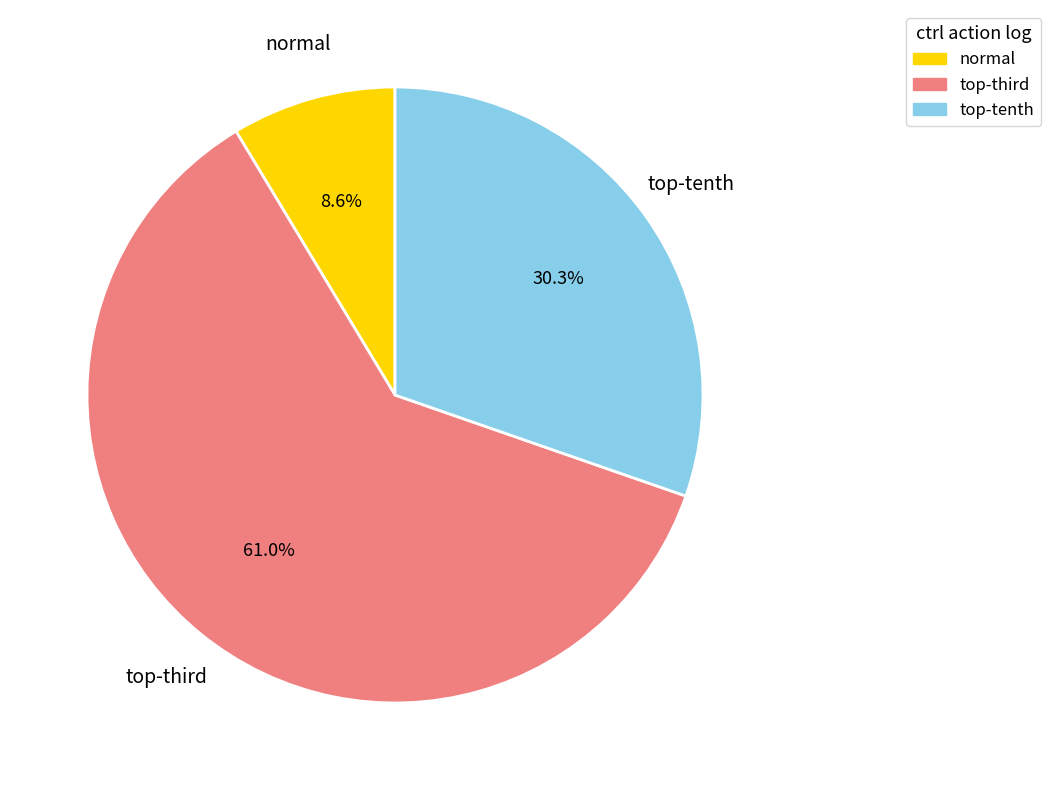

Is there any slice that represents more than half of the pie?

Yes